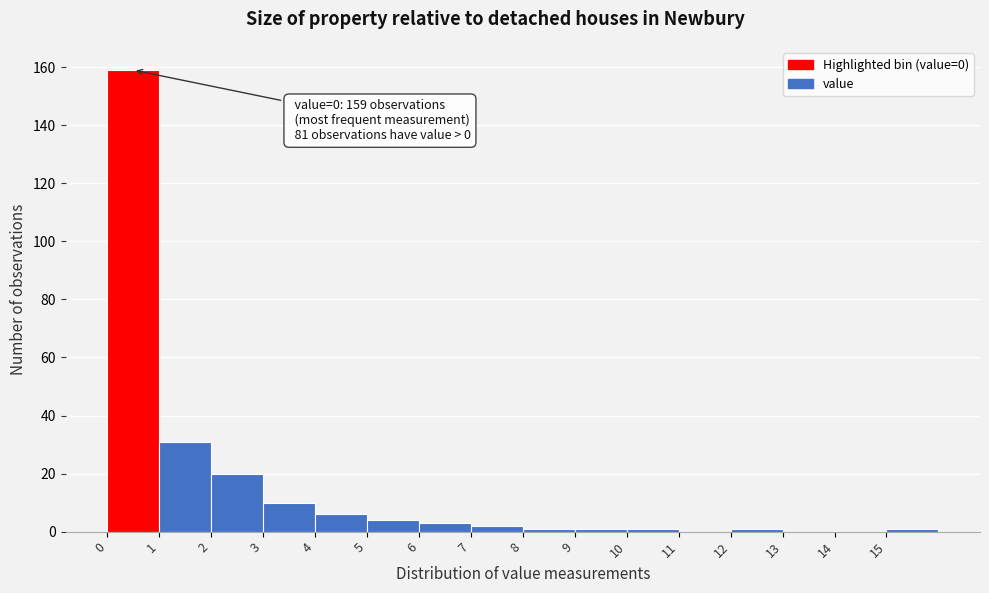

Which range on the x-axis has the tallest bar?

0 to 1